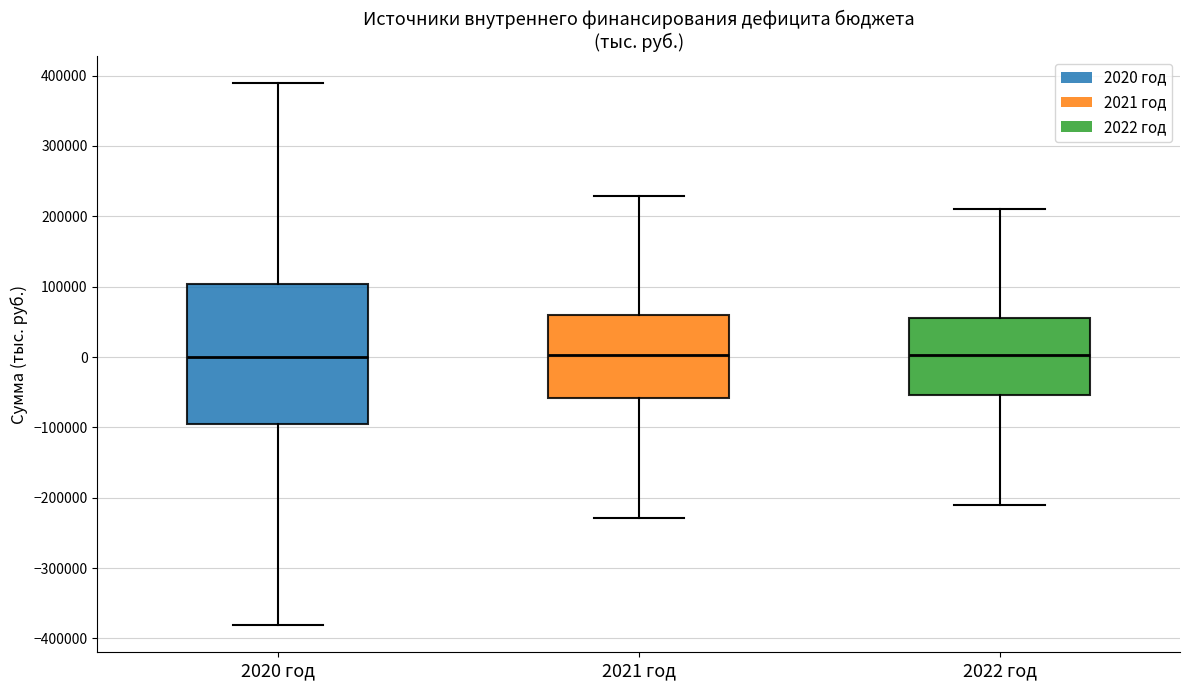

Comparing the boxes themselves (not the whiskers), which one is the tallest?

2020 год